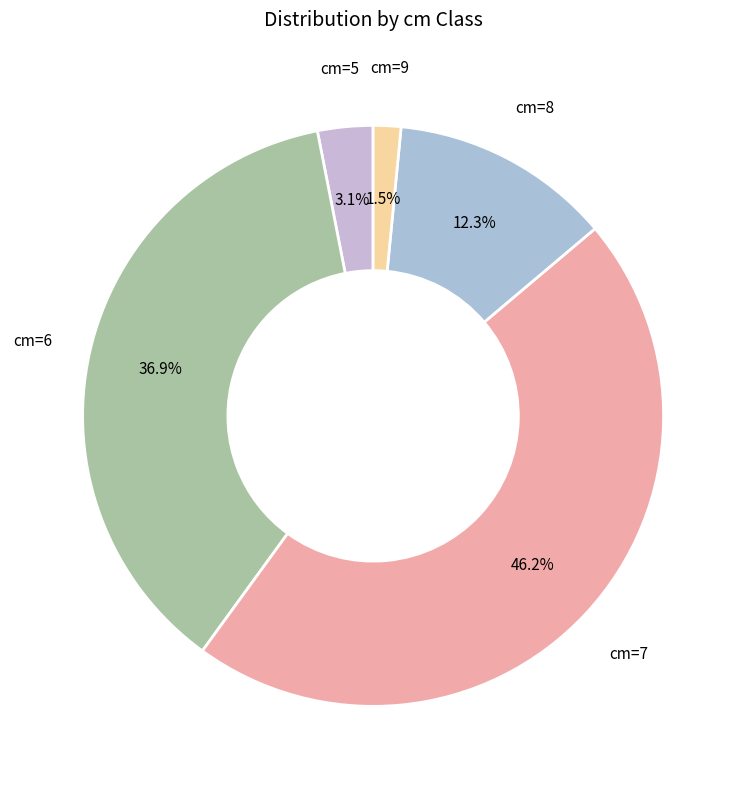

To the nearest percent, what is the difference between the largest and smallest slice percentages?

45%